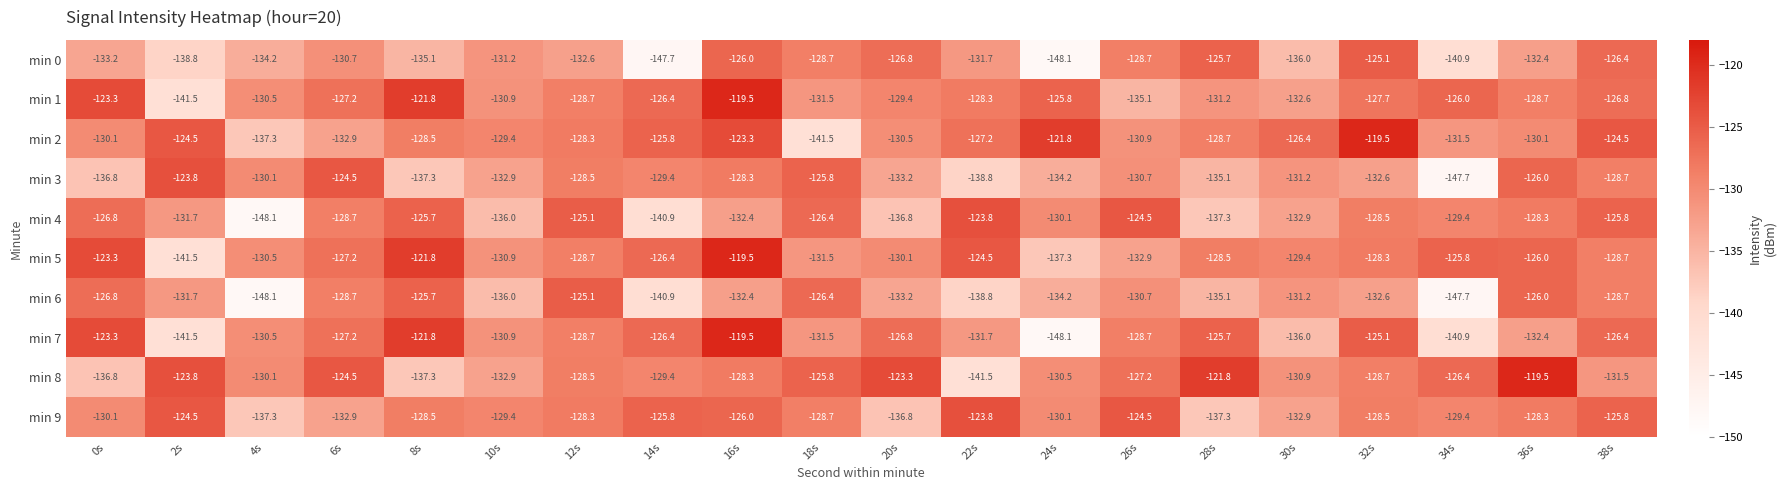

Where does the min 3 series first go above -130?

2s